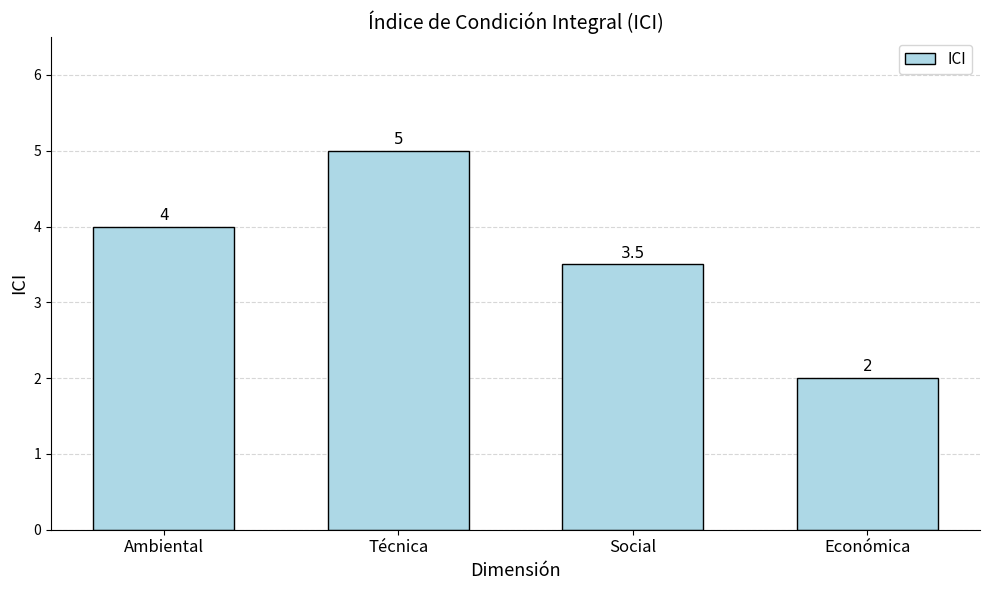

Rank the categories by value from lowest to highest.

Económica, Social, Ambiental, Técnica